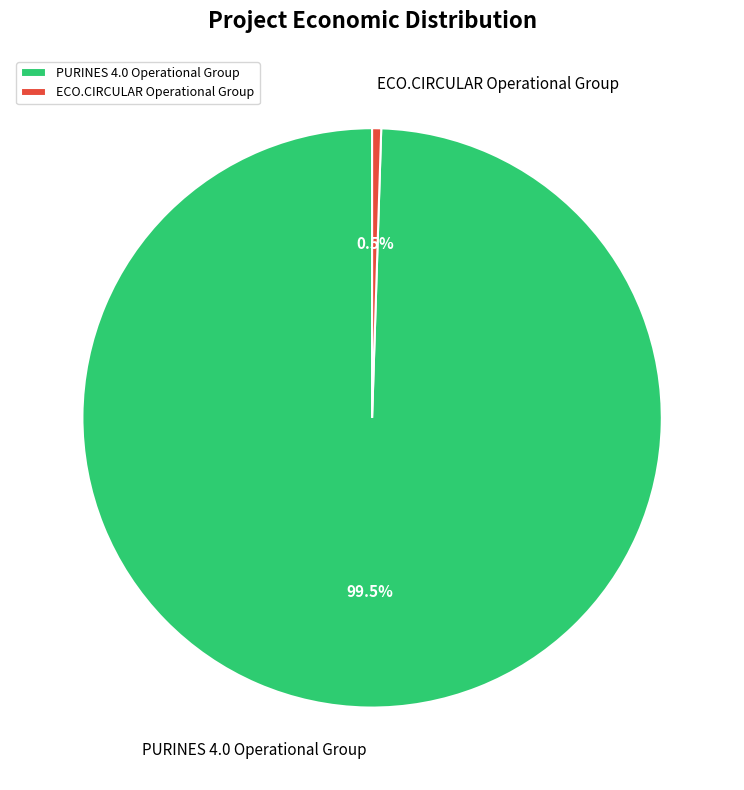

How many segments does this pie chart have?

2